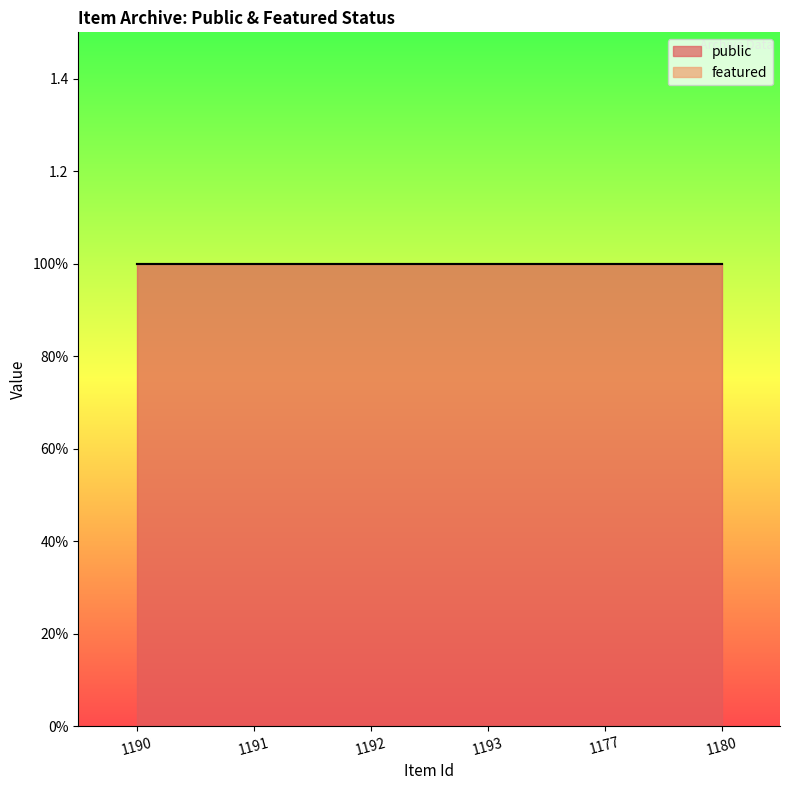

Reading left to right, extract all data points from this chart.

public: 1190=1	1191=1	1192=1	1193=1	1177=1	1180=1
featured: 1190=0	1191=0	1192=0	1193=0	1177=0	1180=0